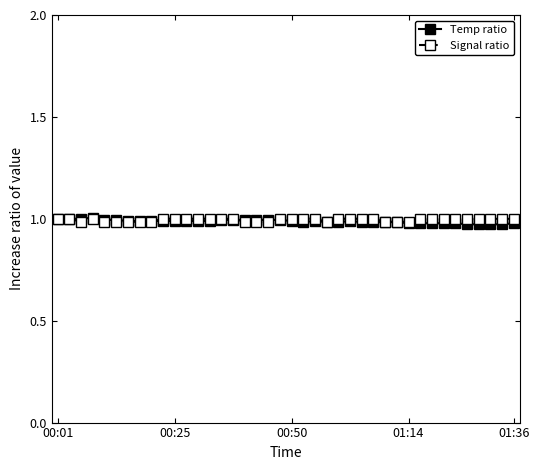

At how many categories does at least one series exceed 0?

40